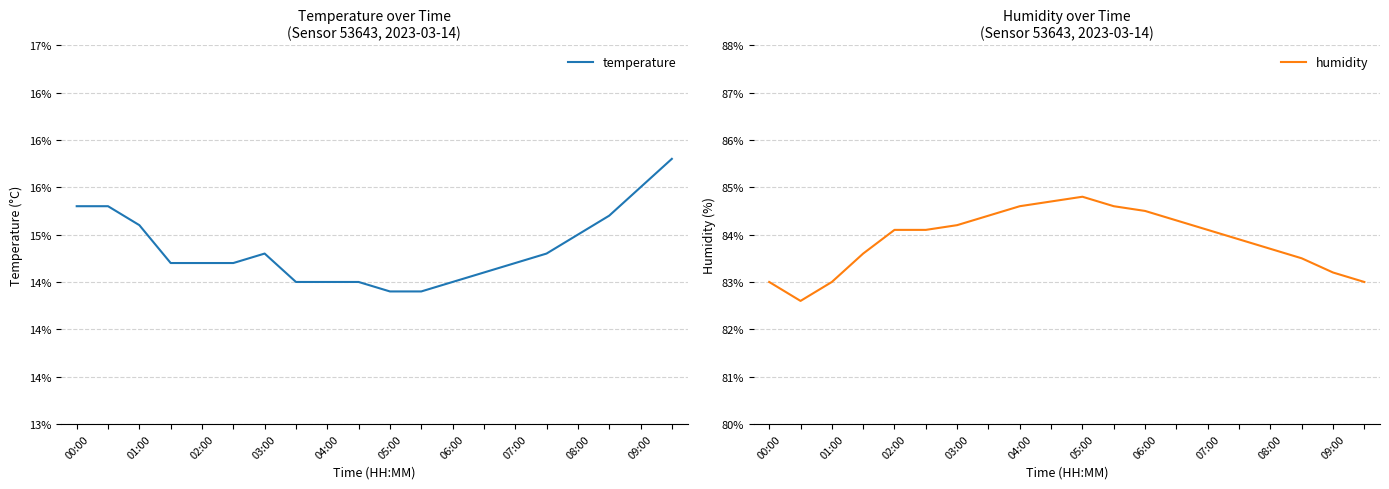

Reading left to right, list all the values displayed in this chart.

temperature: 15.3	15.3	15.1	14.7	14.7	14.7	14.8	14.5	14.5	14.5	14.4	14.4	14.5	14.6	14.7	14.8	15.0	15.2	15.5	15.8
humidity: 83.0	82.6	83.0	83.6	84.1	84.1	84.2	84.4	84.6	84.7	84.8	84.6	84.5	84.3	84.1	83.9	83.7	83.5	83.2	83.0